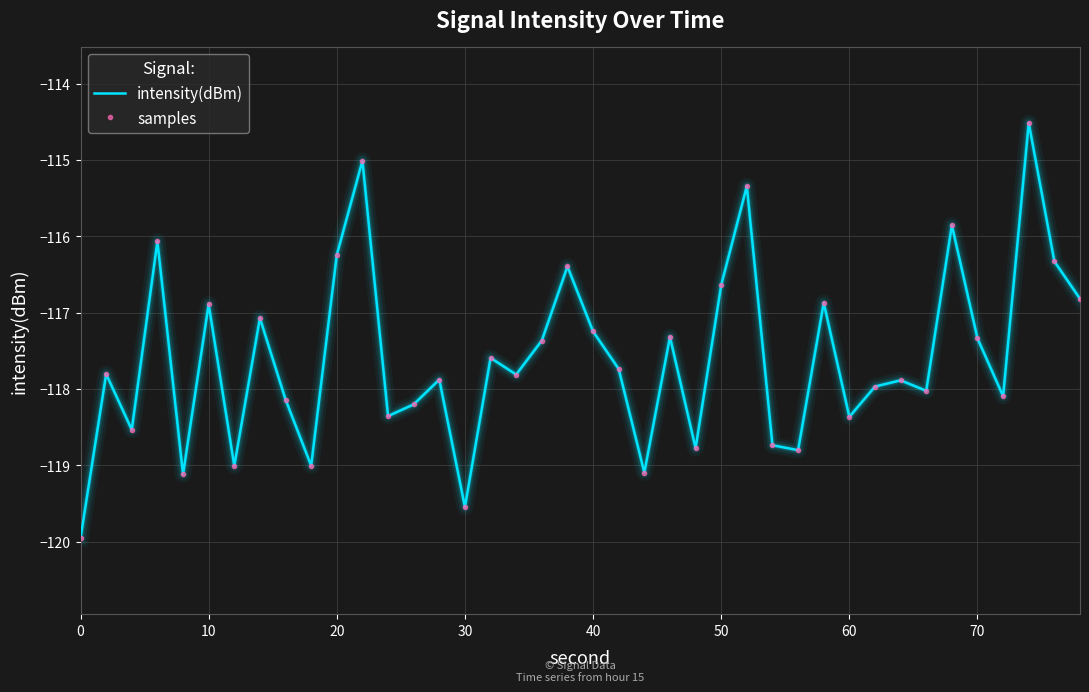

True or false: intensity(dBm) and samples cross at least once.

False